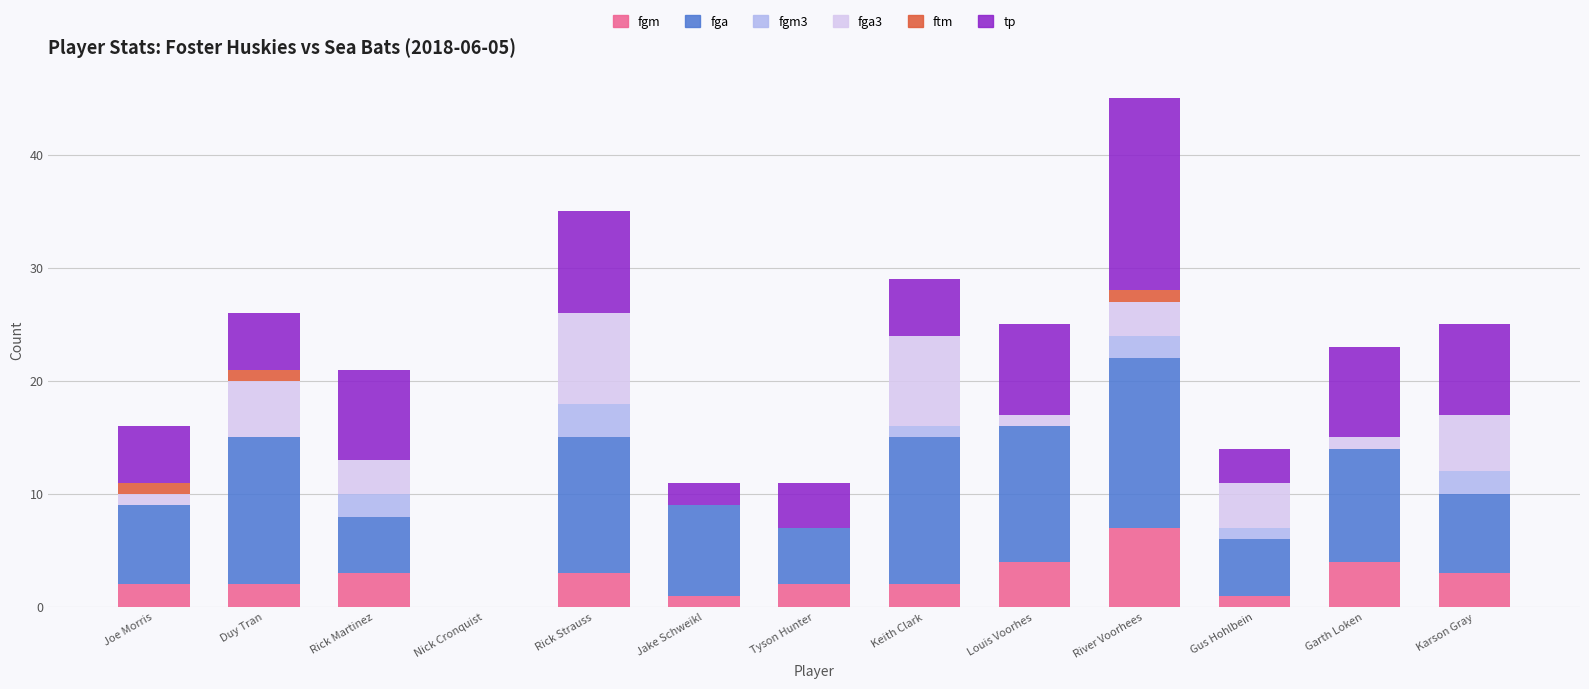

What are all the series names shown in the legend?

fgm, fga, fgm3, fga3, ftm, tp